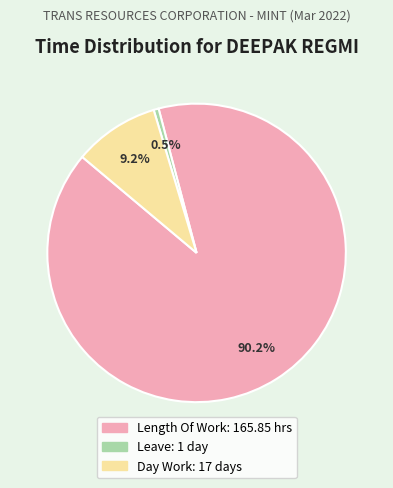

How many slices are in this pie chart?

3